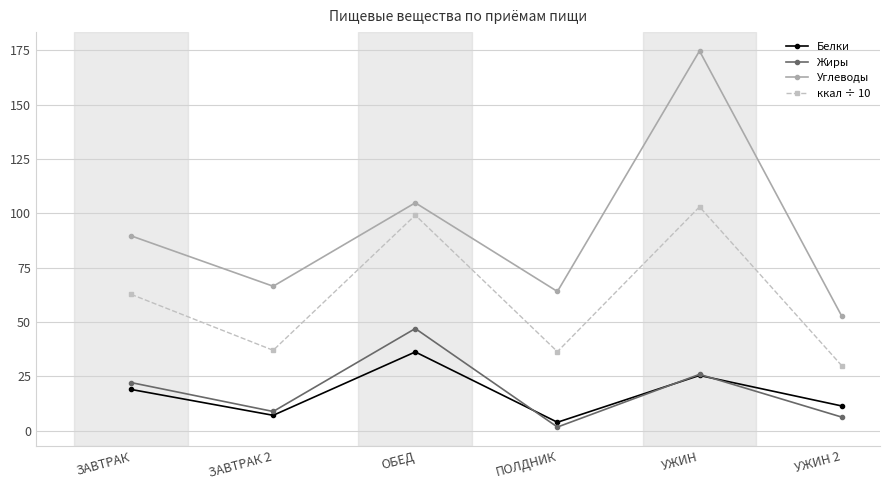

Which series changed the most between ОБЕД and УЖИН?

Углеводы